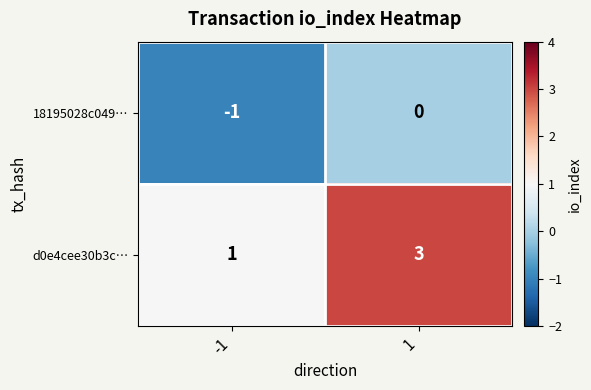

The value of d0e4cee30b3c… at -1 is 1. True or false?

True